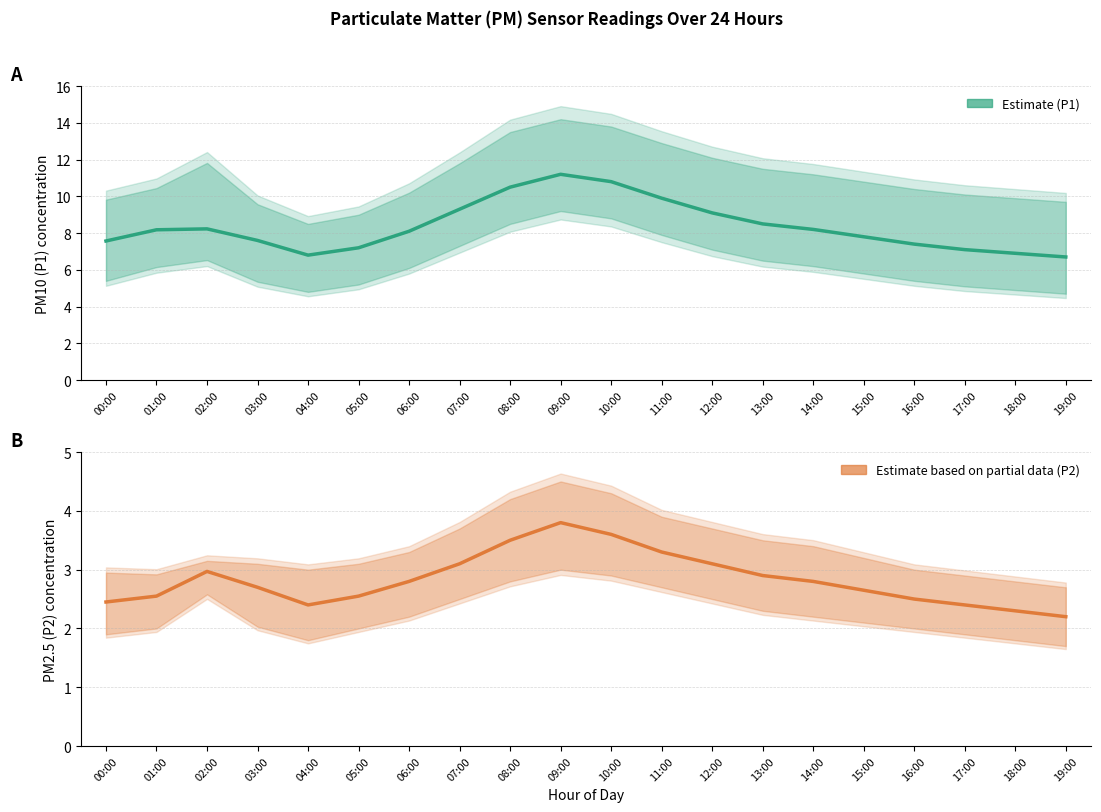

What is the sum of the P1 Estimate values at 04:00 and 06:00?

14.9